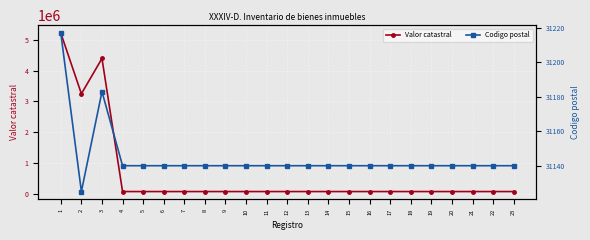

What is the approximate value of Valor catastral at 21?

71400.0